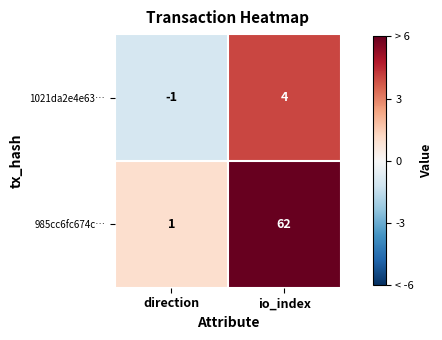

Reading left to right, transcribe all the data shown in this chart.

1021da2e4e63…: direction=-1	io_index=4
985cc6fc674c…: direction=1	io_index=62